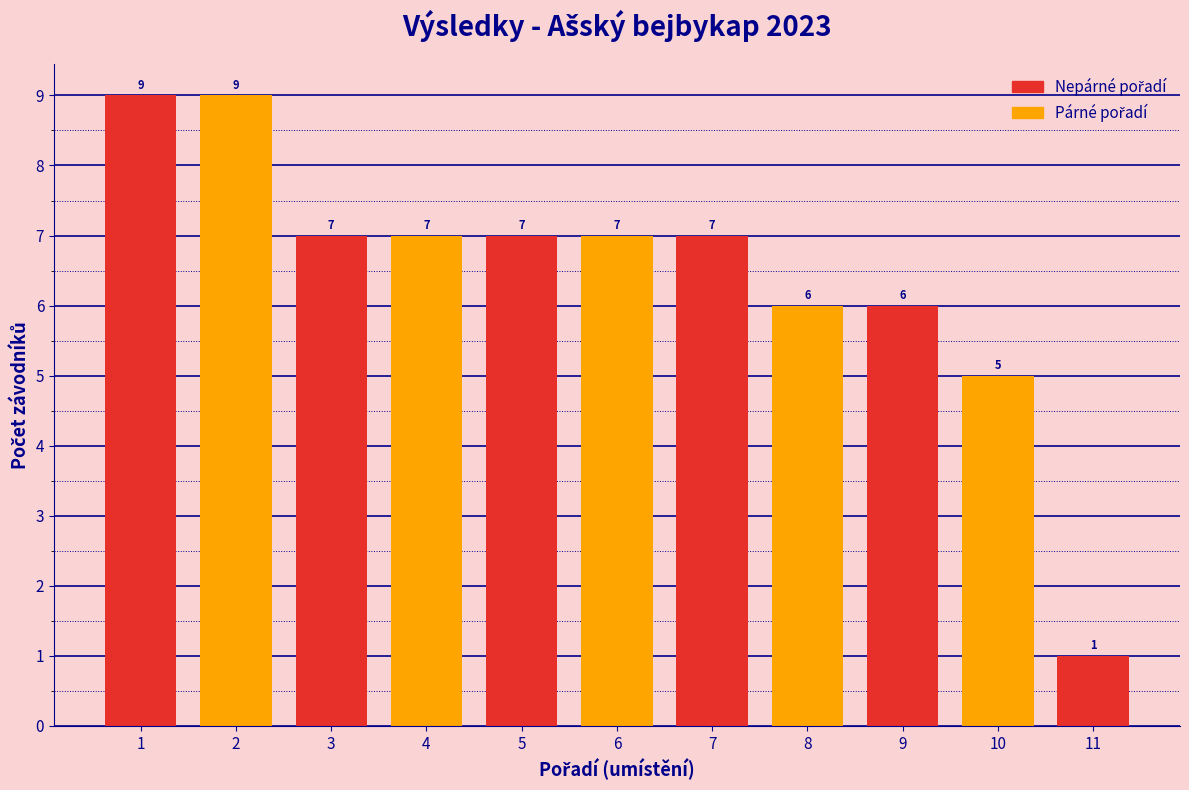

How tall is the bar that spans 3.5 to 4.5 on the x-axis?

7